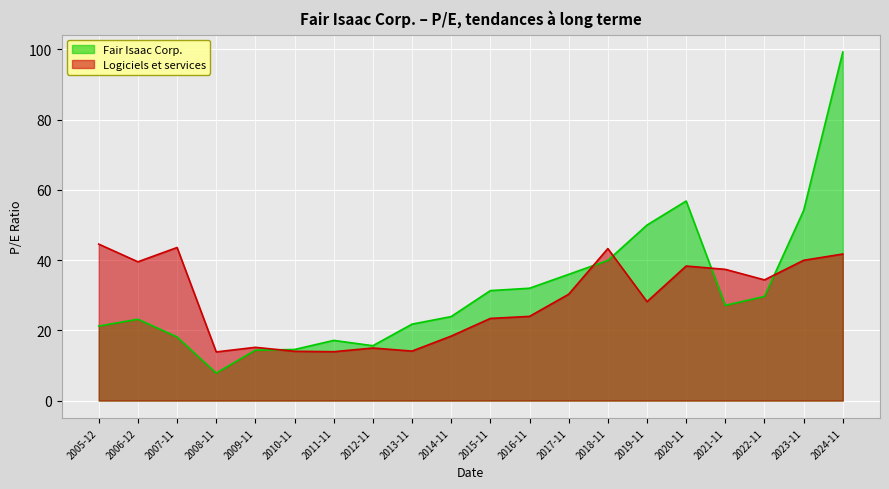

Does the chart display data point markers on the line(s)?

No